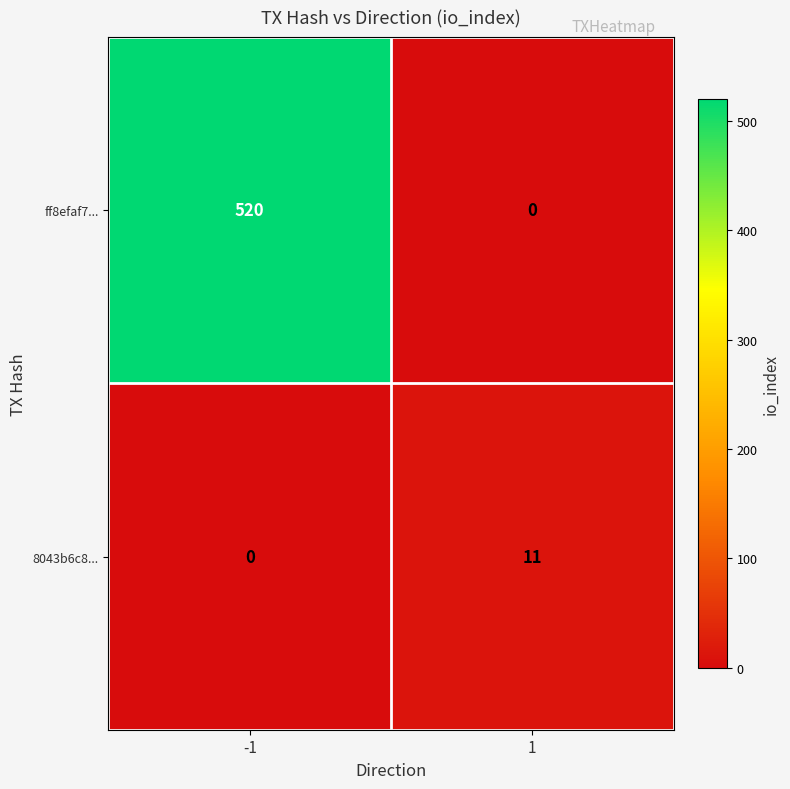

Is it true that ff8efaf7... equals 851 at -1?

False